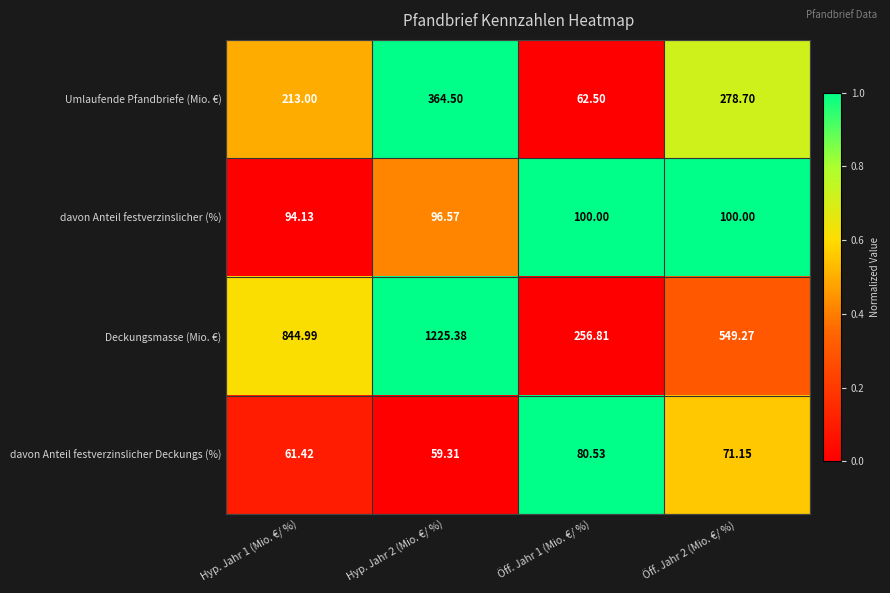

How many distinct data groups are displayed?

4